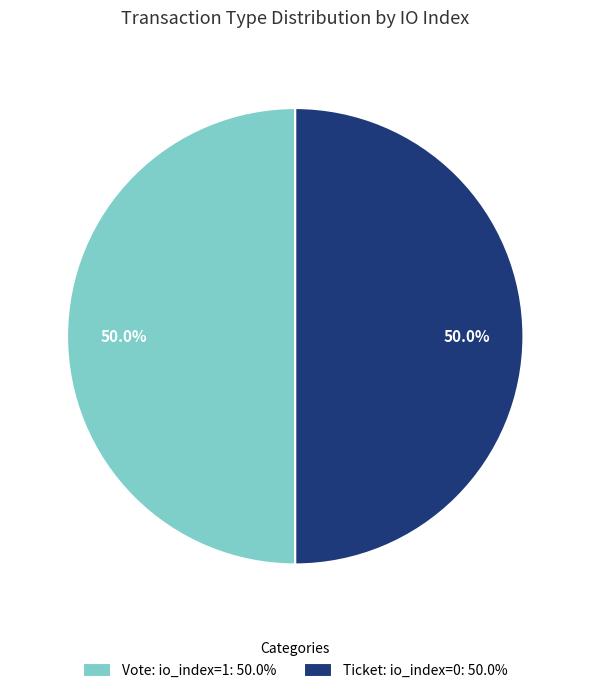

What is the ratio of the value at Ticket: io_index=0: 50.0% to the value at Vote: io_index=1: 50.0%?

1.0